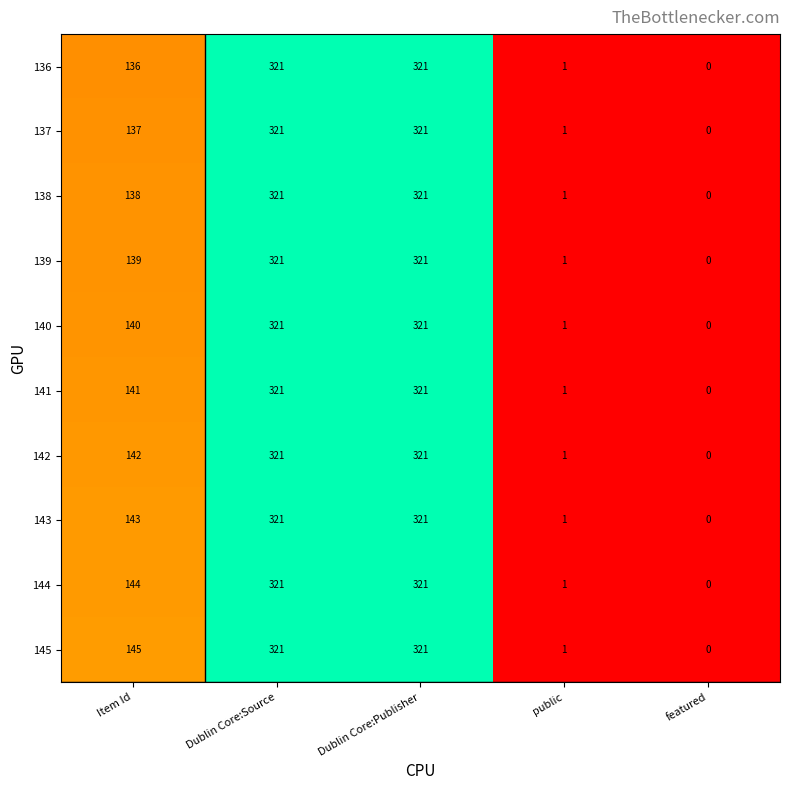

At which label does 142 reach its minimum?

featured